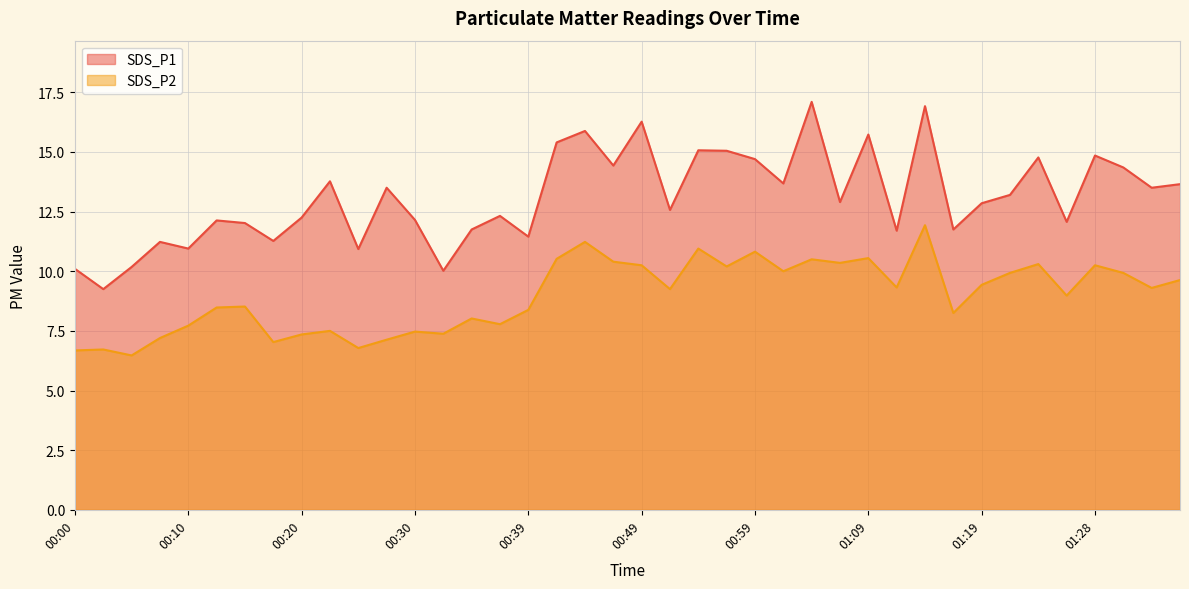

Is it true that SDS_P2 equals 7.0 at 00:17?

True